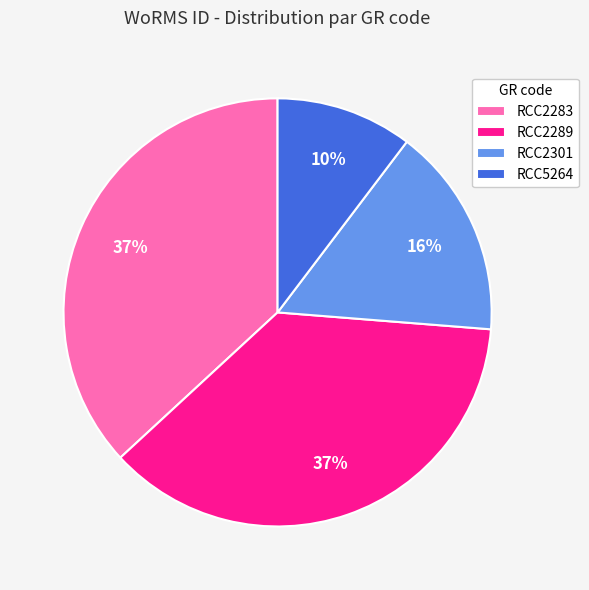

To the nearest percent, what percentage of the pie is RCC2289?

37%